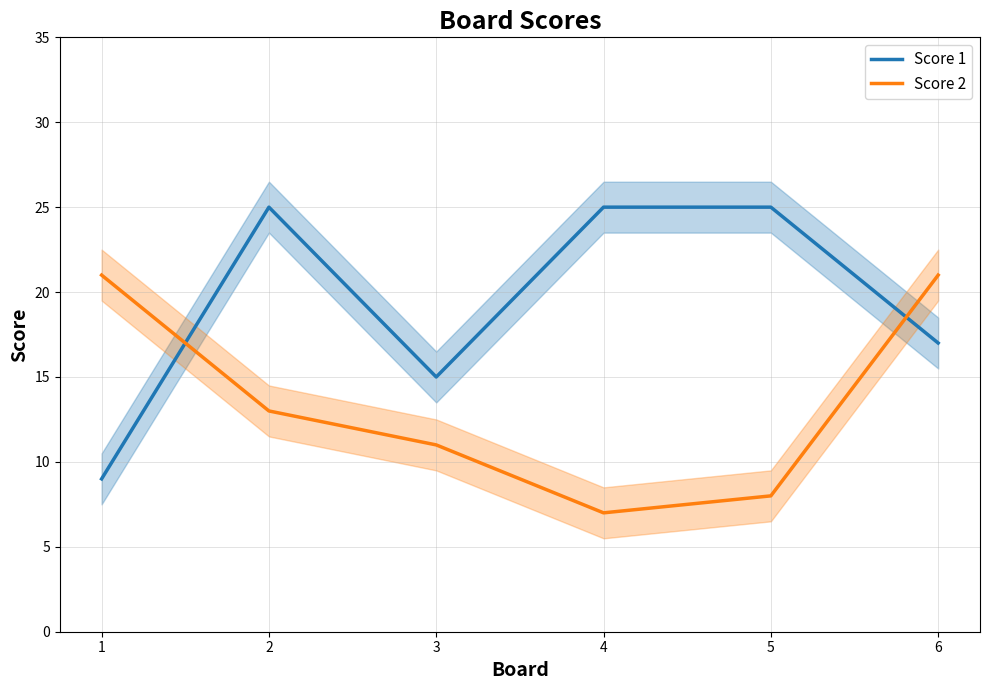

Which has a higher value, 4 or 5?

4